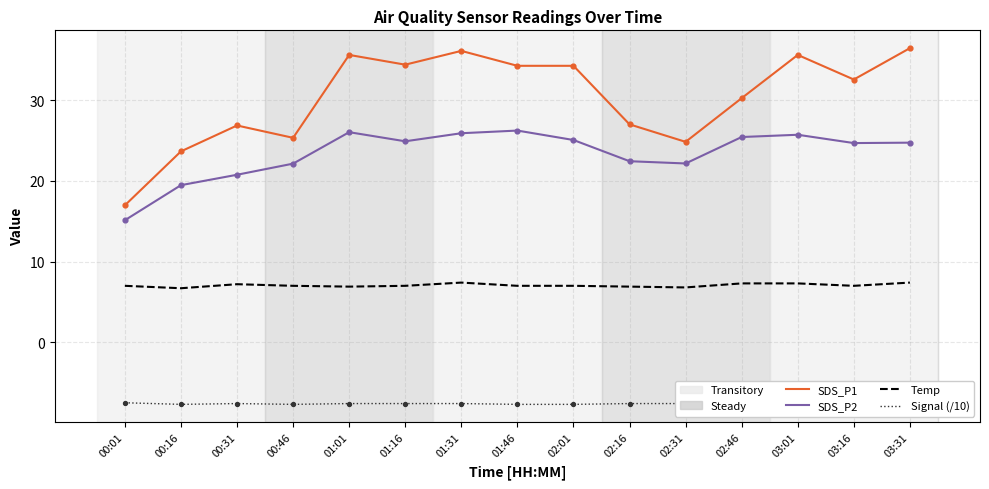

Which series contains the highest Y value?

SDS_P1